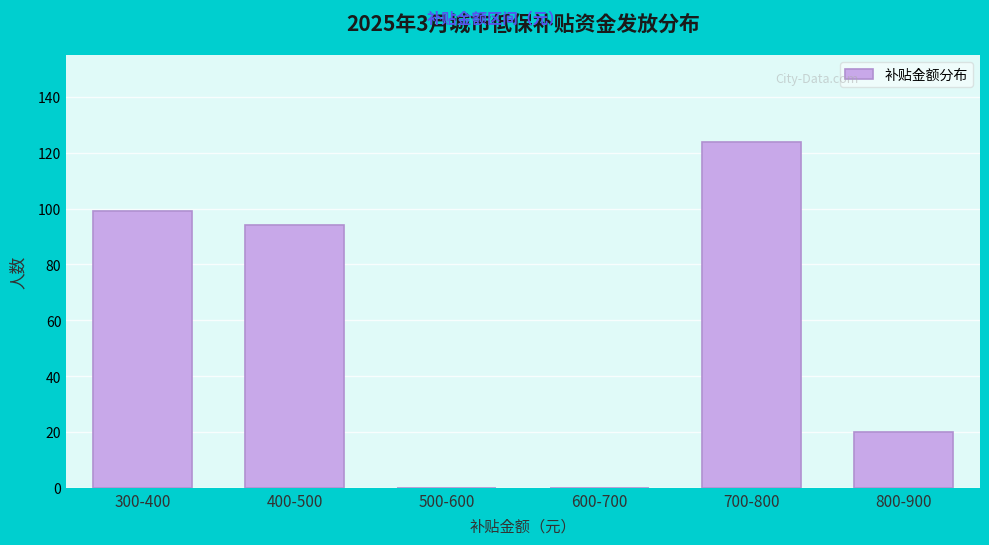

Reading left to right, what are all the values shown in this chart?

300-400=99	400-500=94	500-600=0	600-700=0	700-800=124	800-900=20